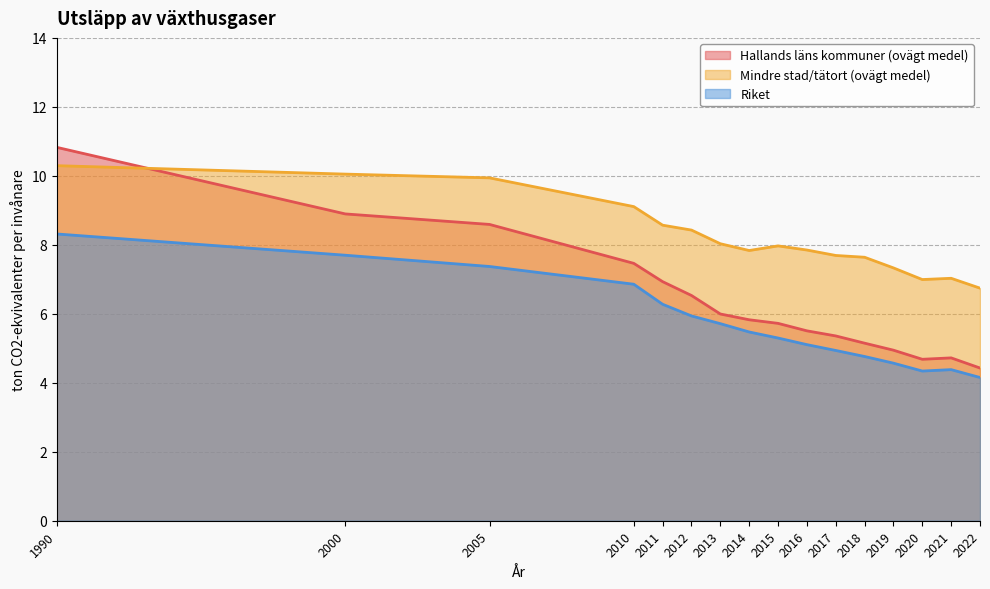

What is the total value across all series at 2011?

21.8